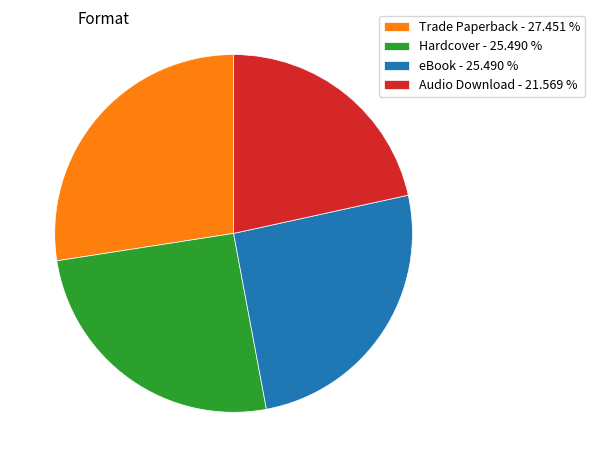

Approximately how many times larger is the value at Audio Download - 21.569 % compared to Hardcover - 25.490 %?

0.8